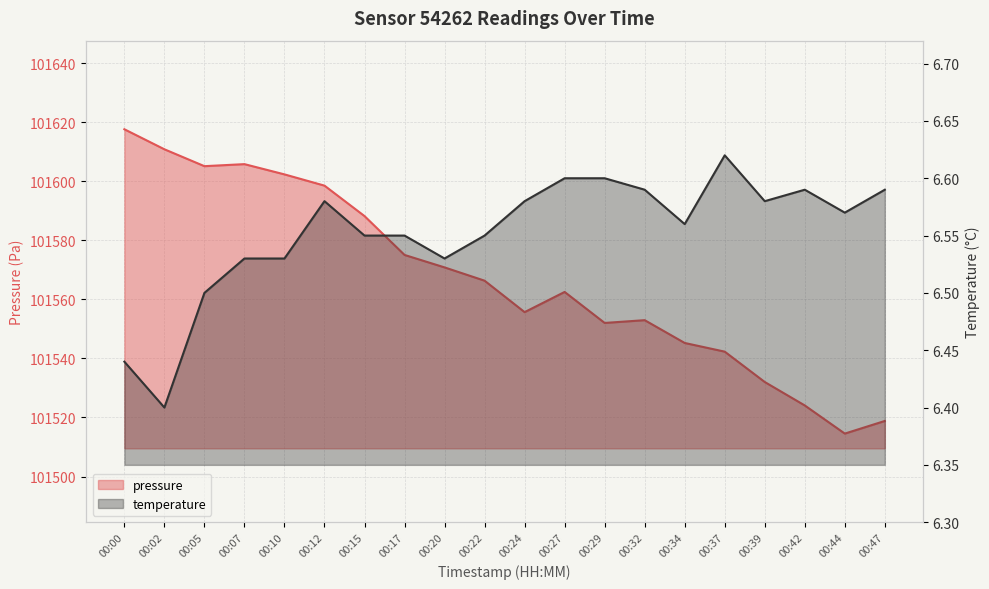

At which category does temperature reach its first local valley?

00:02